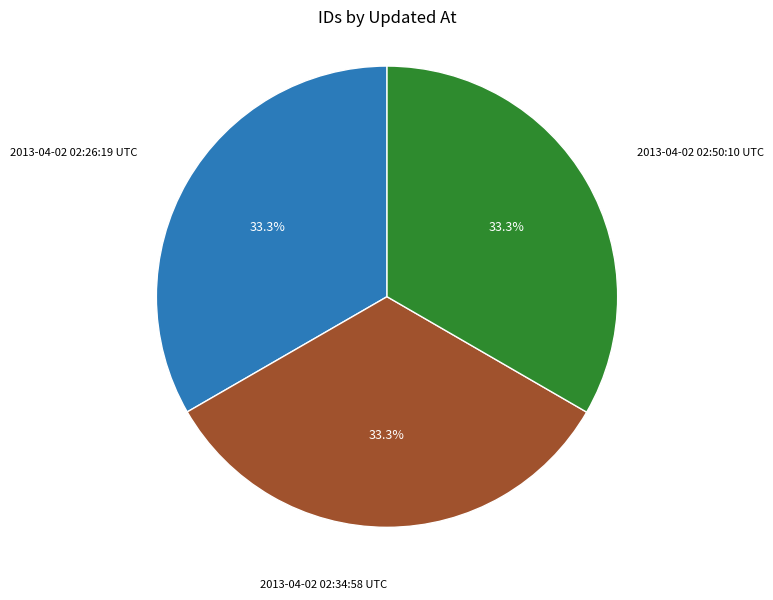

How many slices are in this pie chart?

3